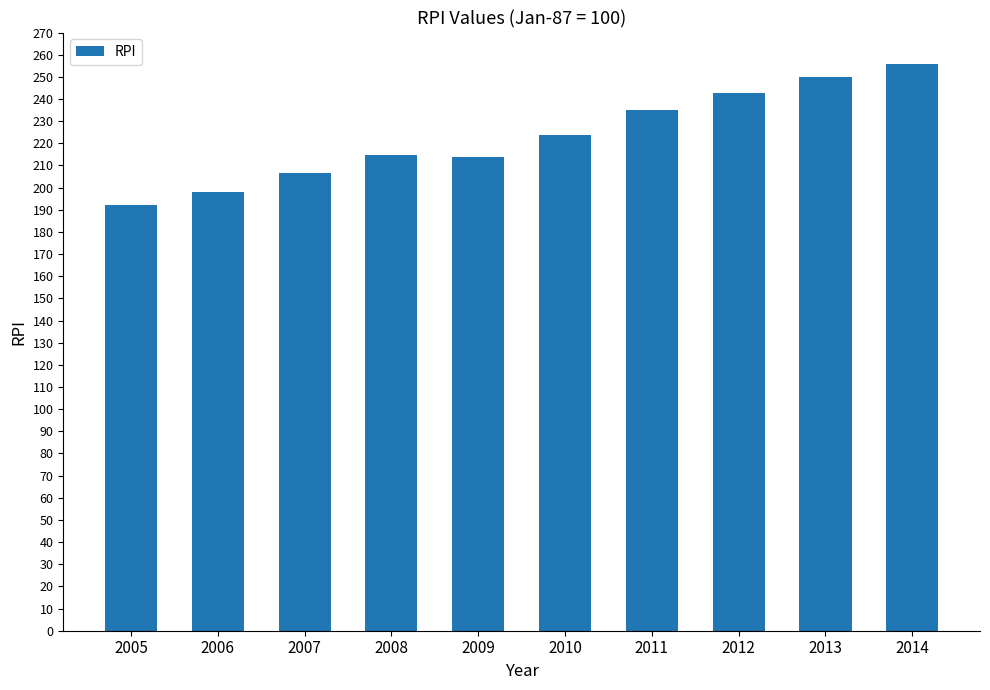

Between 2011 and 2010, which is larger?

2011